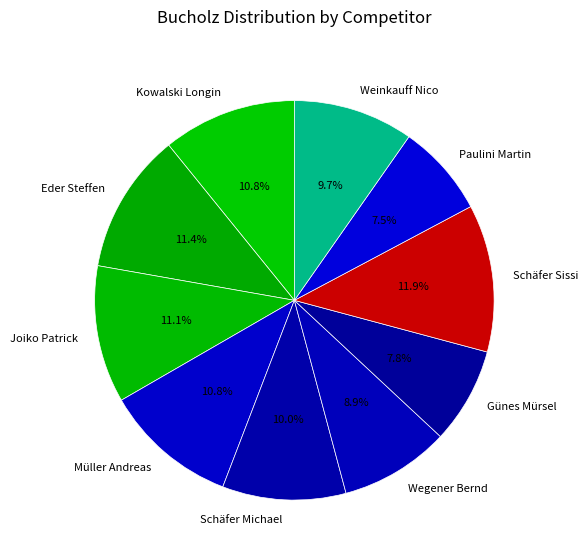

To the nearest percent, what is the combined percentage of Müller Andreas and Paulini Martin?

18%